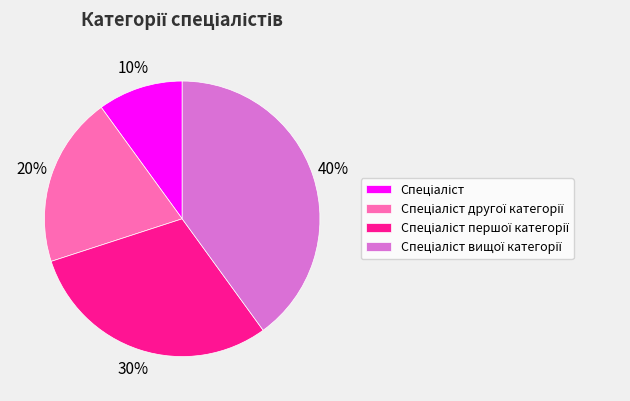

Is there a majority slice in this chart?

No